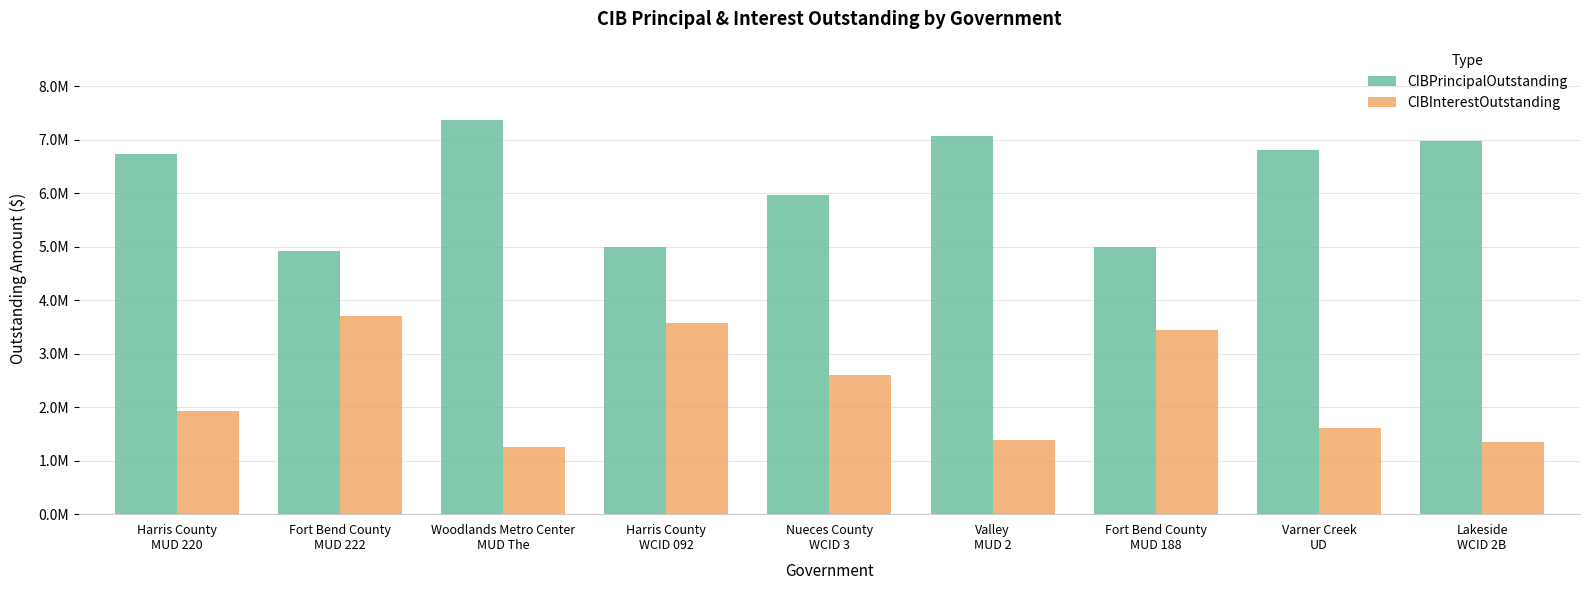

At which label does CIBInterestOutstanding reach its minimum?

Woodlands Metro Center
MUD The